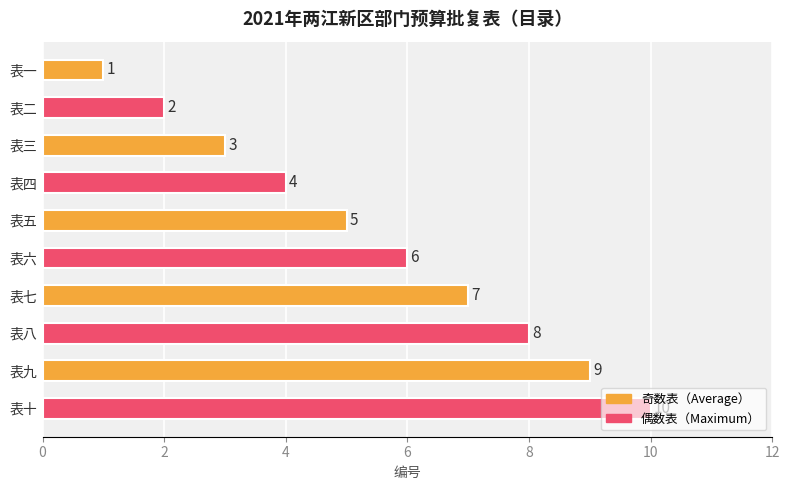

What is the change in value from 表三 to 表九?

+6